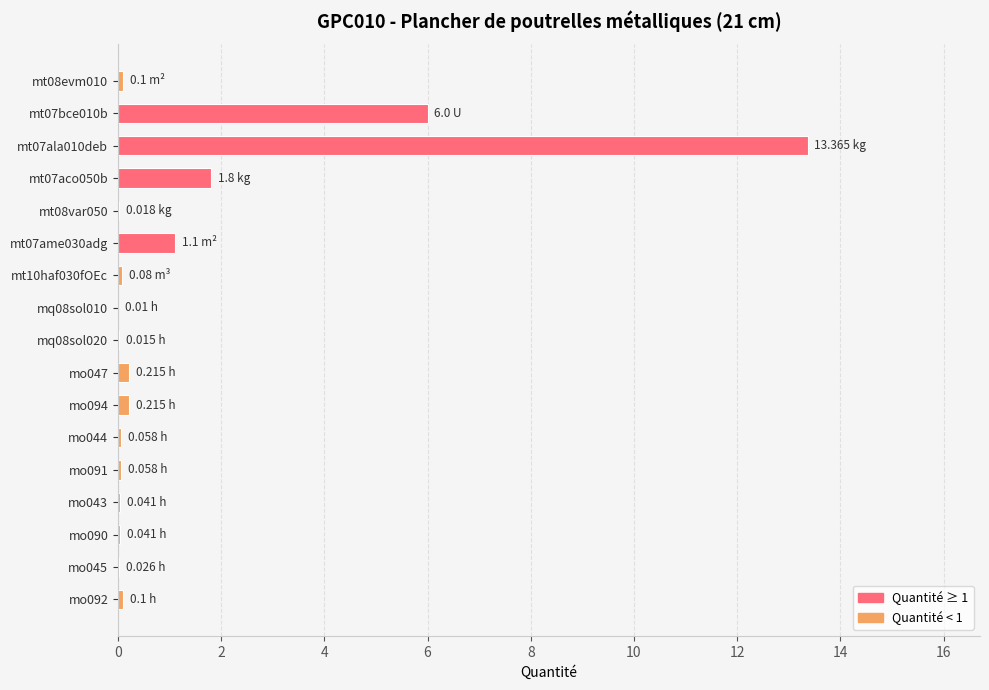

What is the sum of all values?

23.2